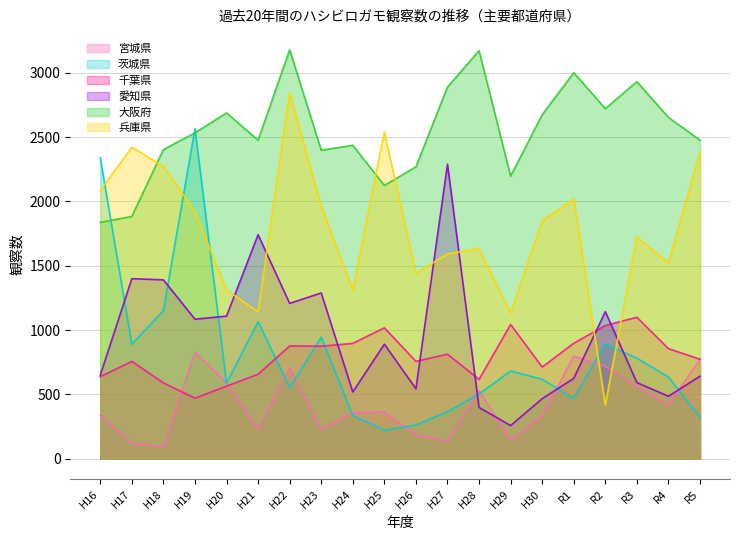

Reading left to right, extract all data points from this chart.

宮城県: 336	119	92	828	590	231	704	229	358	363	184	137	527	145	329	797	719	561	419	771
茨城県: 2338	890	1150	2565	587	1065	551	944	335	221	261	366	503	681	617	469	892	781	634	322
千葉県: 637	756	589	470	563	656	876	874	896	1017	756	812	616	1043	712	897	1035	1099	855	773
愛知県: 649	1399	1390	1084	1108	1741	1207	1288	518	890	543	2289	398	257	466	624	1143	591	485	641
大阪府: 1837	1883	2403	2533	2688	2476	3179	2398	2436	2124	2269	2889	3172	2196	2674	3001	2721	2931	2653	2476
兵庫県: 2085	2421	2272	1924	1311	1142	2842	1963	1308	2540	1440	1592	1633	1130	1849	2021	418	1724	1521	2380